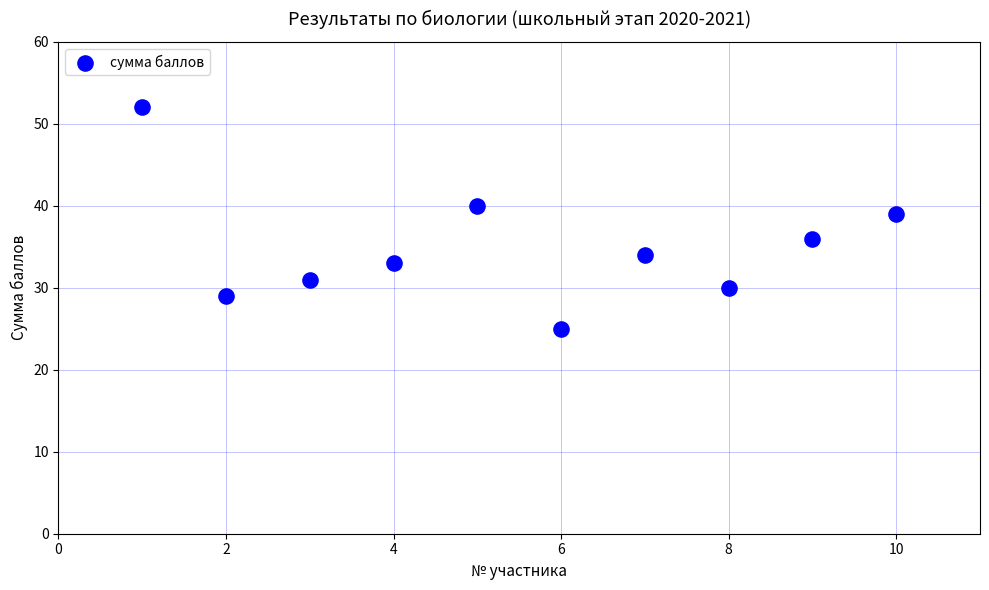

What Y value in the scatter plot is closest to 38?

39